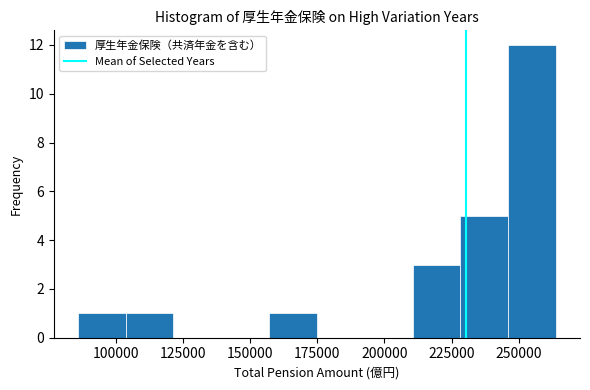

Read against the x-axis, roughly where is the centre of the tallest bar?

255000